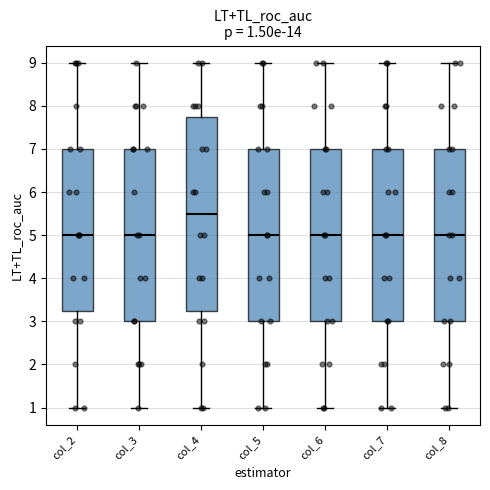

Which box is the tallest, from its lower edge to its upper edge?

col_4